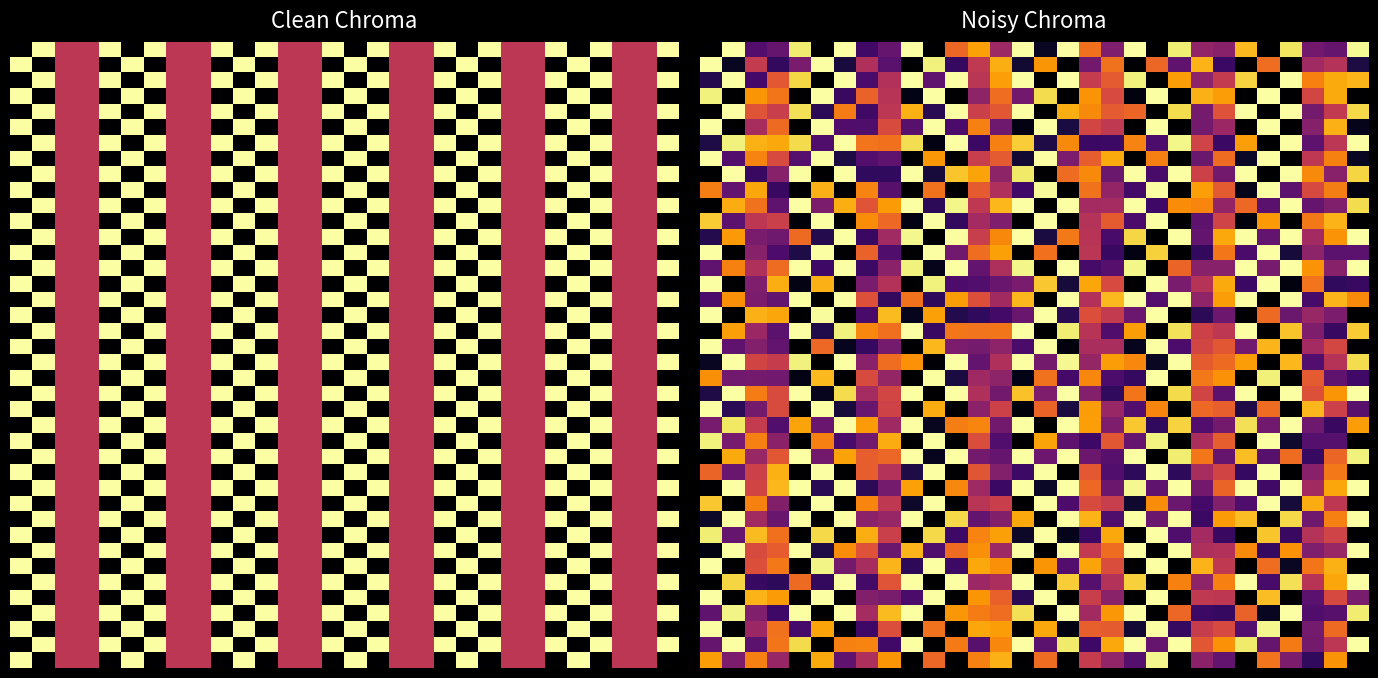

Which has a higher value, 16 or 17?

16